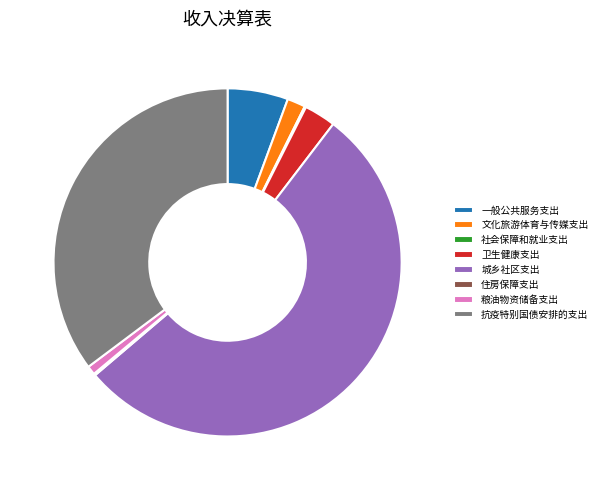

True or false: 城乡社区支出 accounts for 53% of the total.

True